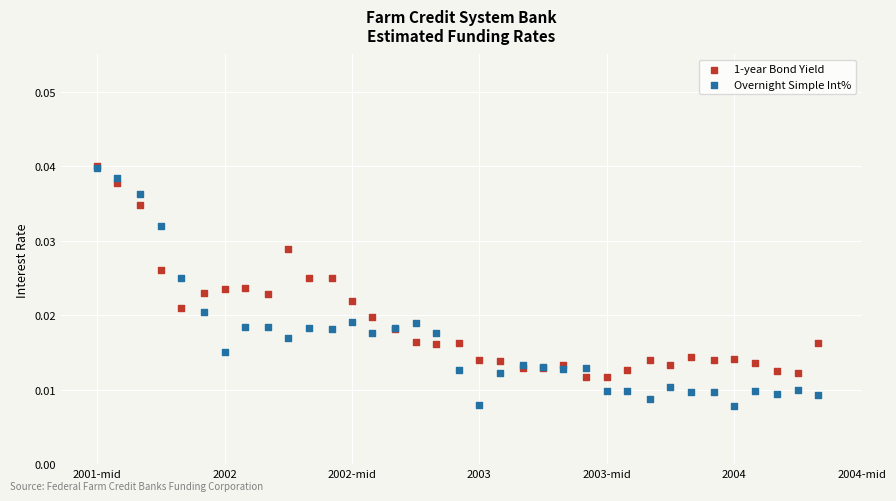

What are all the series names shown in the legend?

1-year Bond Yield, Overnight Simple Int%